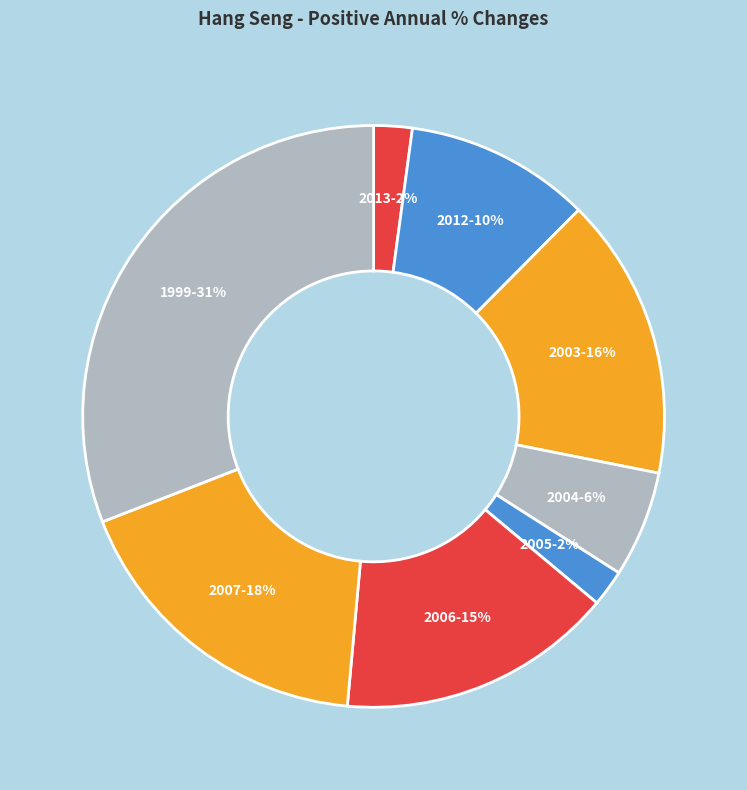

What percentage is the 2012 slice, to the nearest percent?

10%